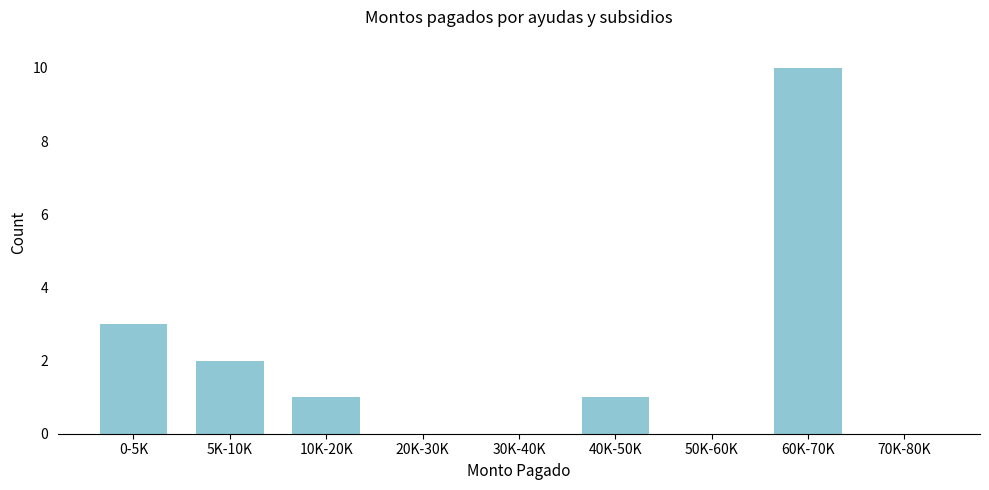

Reading right to left, transcribe all the data shown in this chart.

70K-80K=0	60K-70K=10	50K-60K=0	40K-50K=1	30K-40K=0	20K-30K=0	10K-20K=1	5K-10K=2	0-5K=3